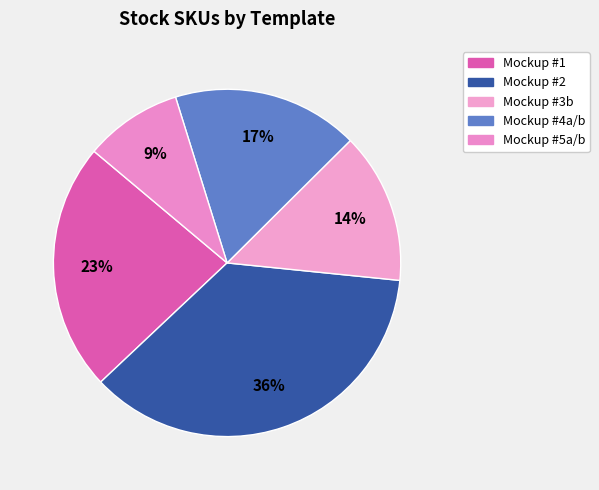

How many segments does this pie chart have?

5